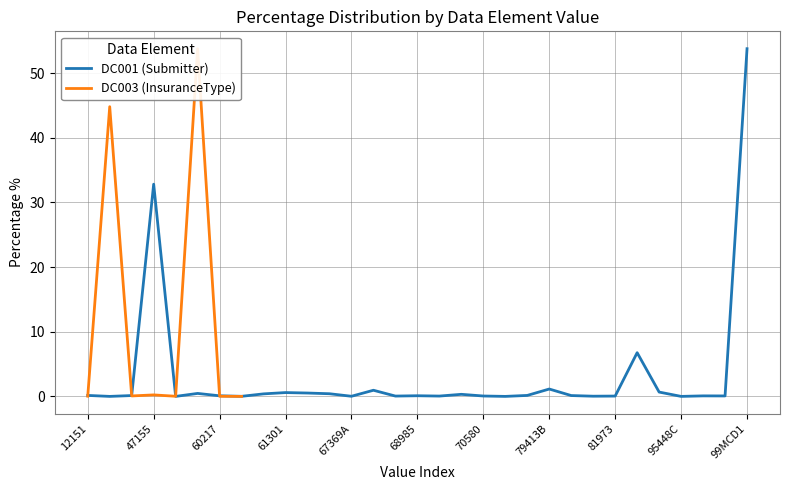

What is the difference between the second highest and minimum values?

32.8